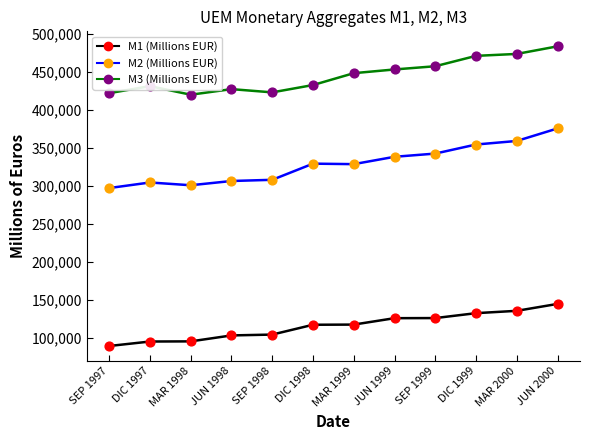

Which series has the widest spread of values?

M2 (Millions EUR)